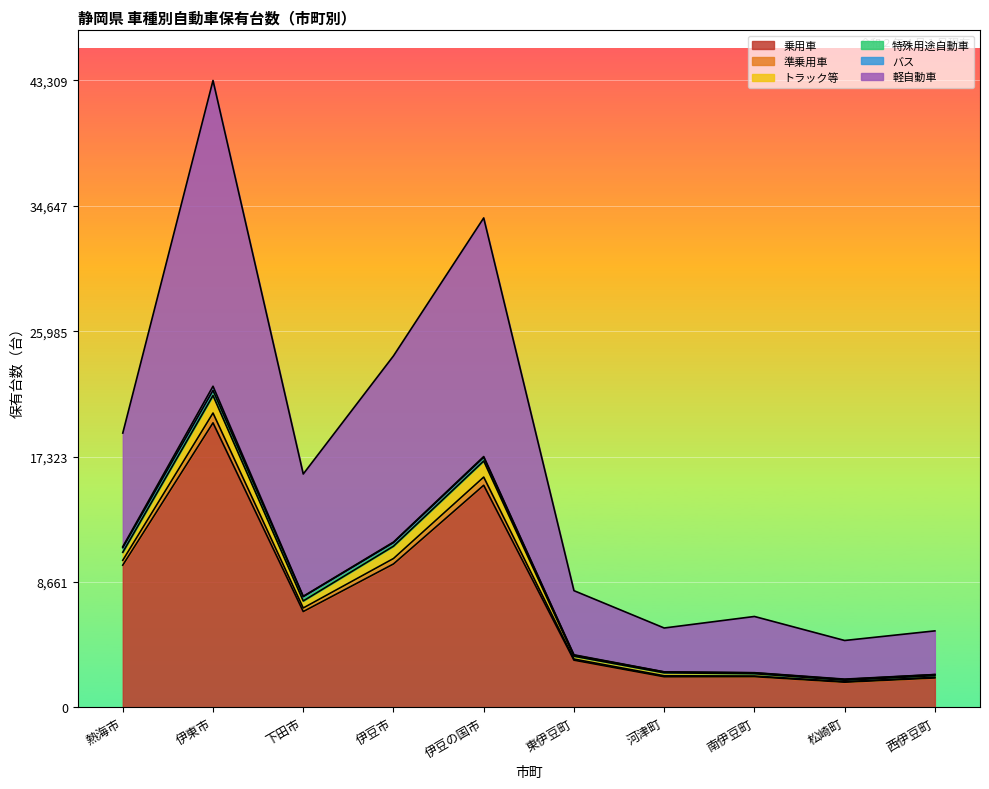

Does the chart display data point markers on the line(s)?

No